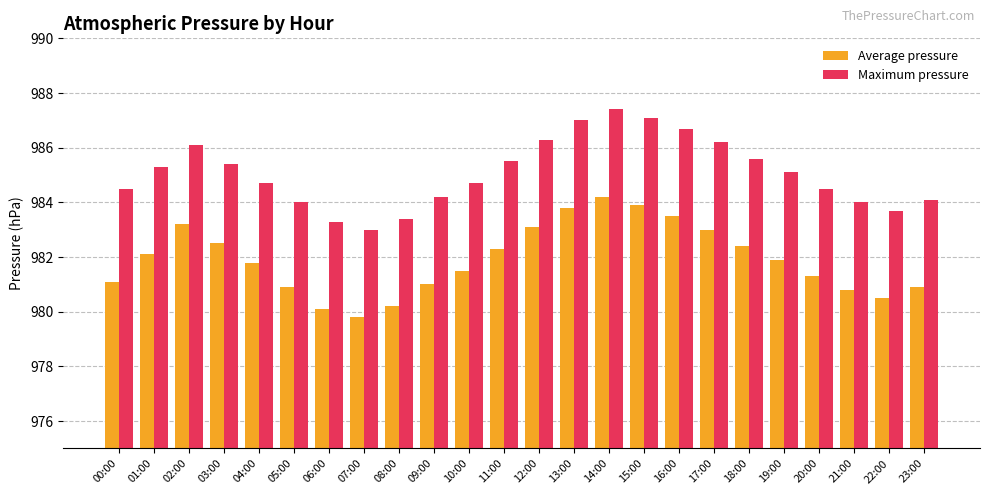

What position from the right is 04:00?

20